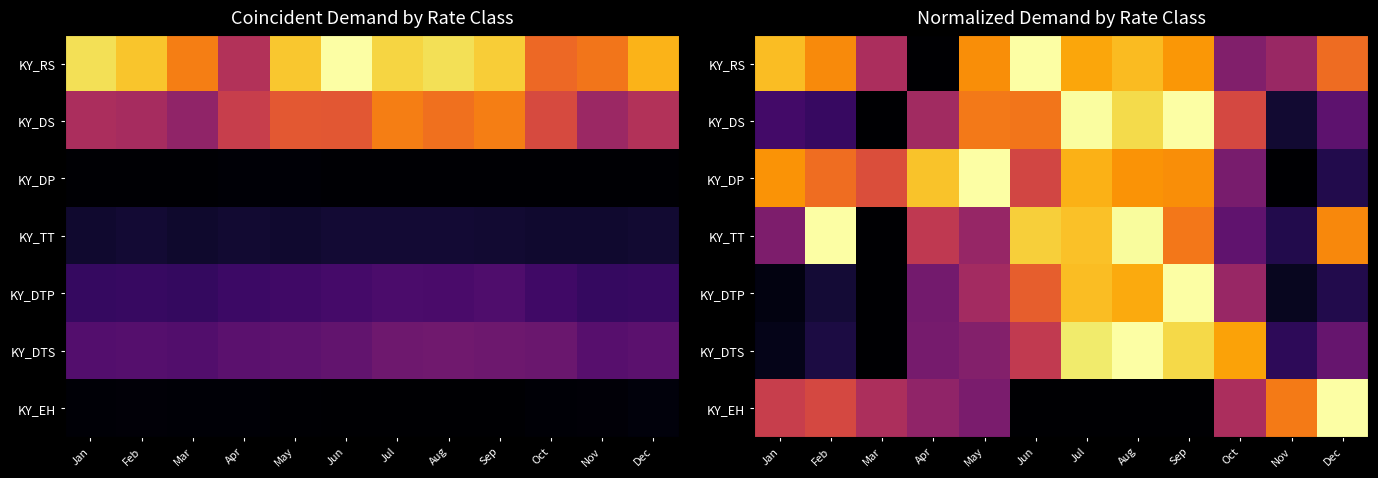

At which label is KY_TT closest to 0?

Mar